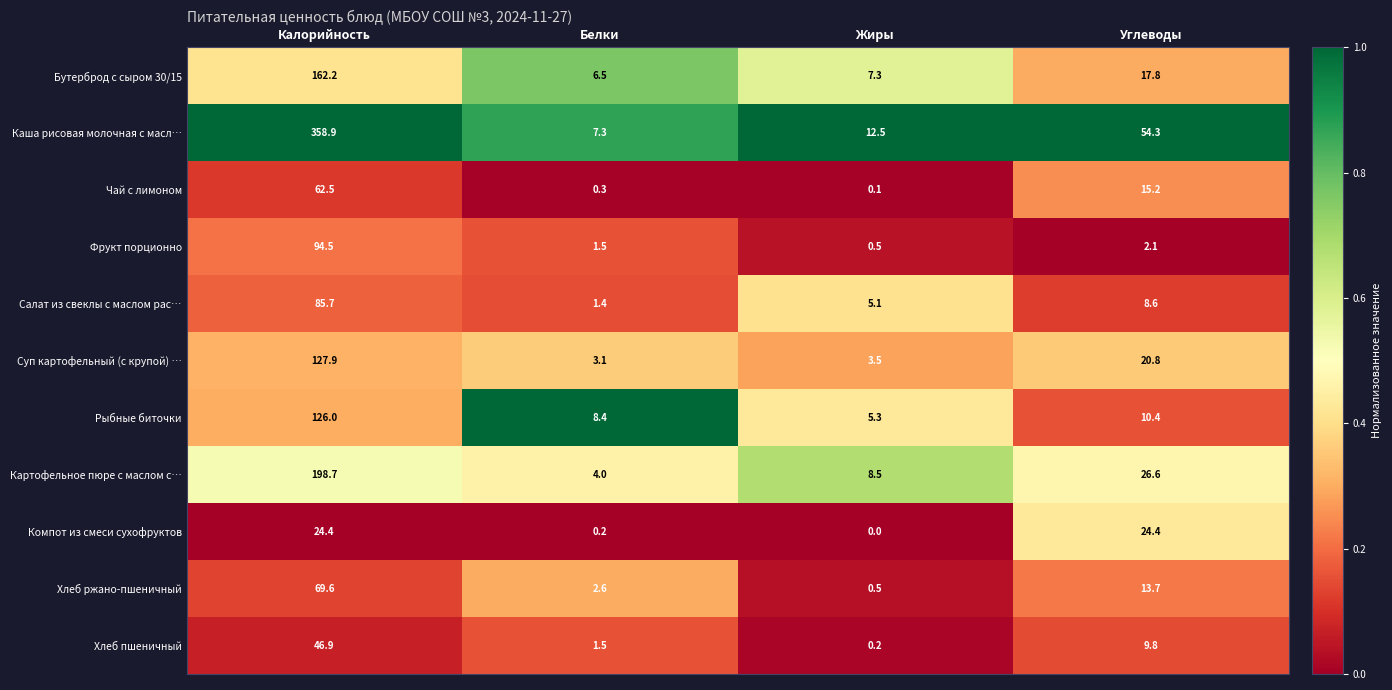

At which category does the chart reach its peak across all series?

Калорийность